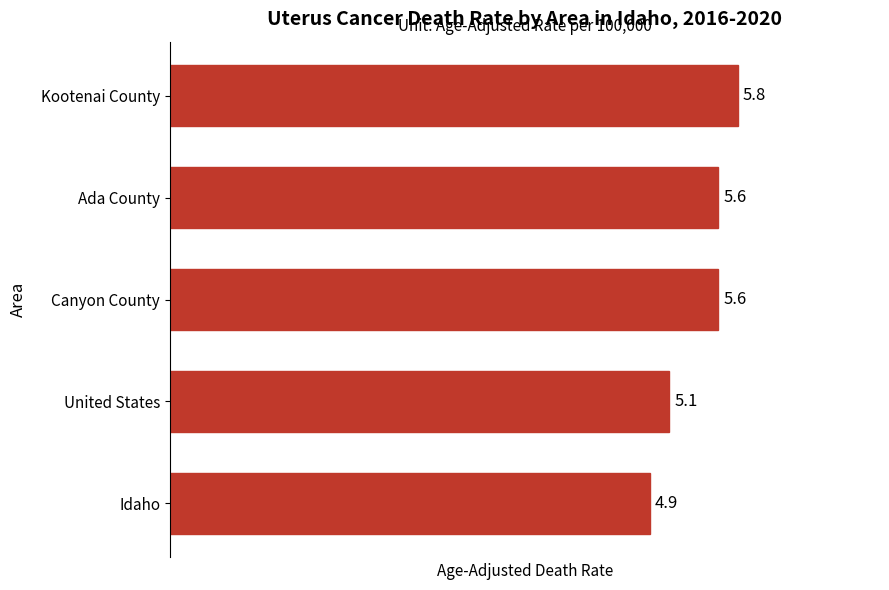

Is it true that the value at United States is 6.9?

False